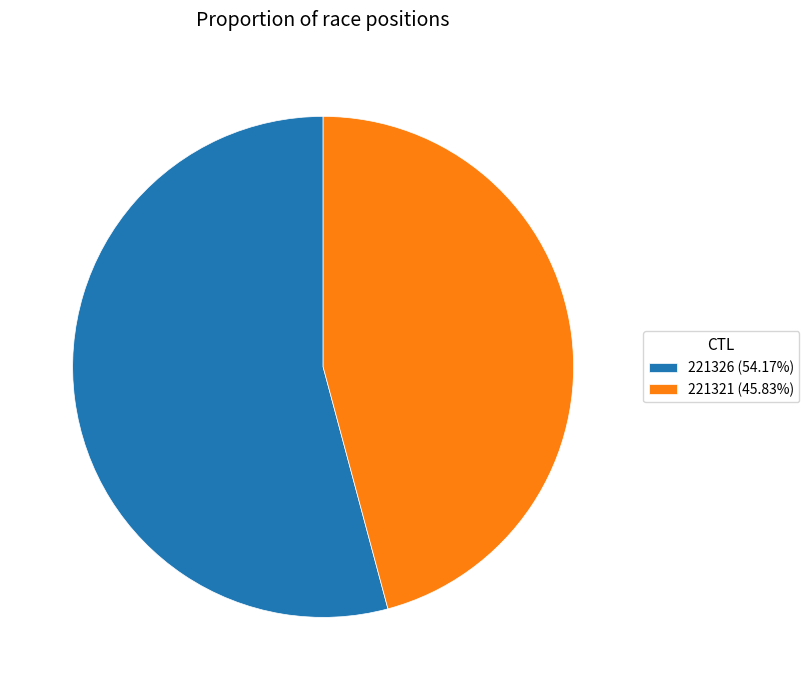

Which has a higher value, 221326 or 221321?

221326